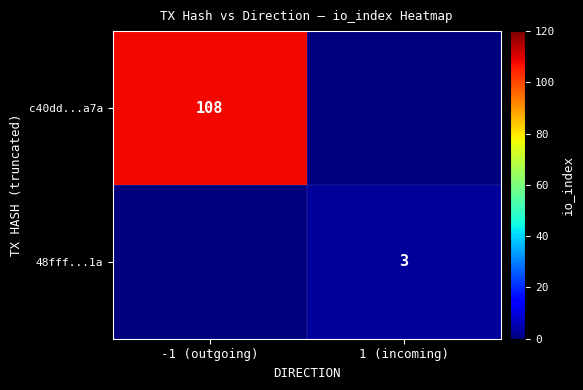

True or false: 48fff...1a has a value of 5 at 1 (incoming).

False